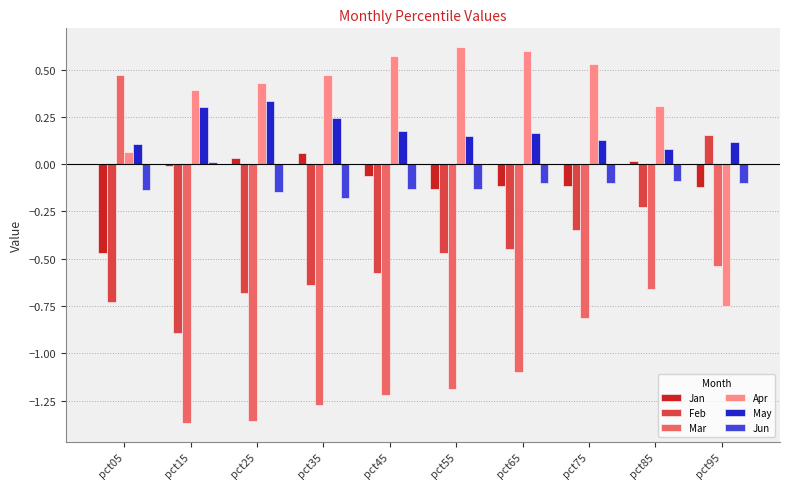

Which series changed the most between pct55 and pct85?

Mar